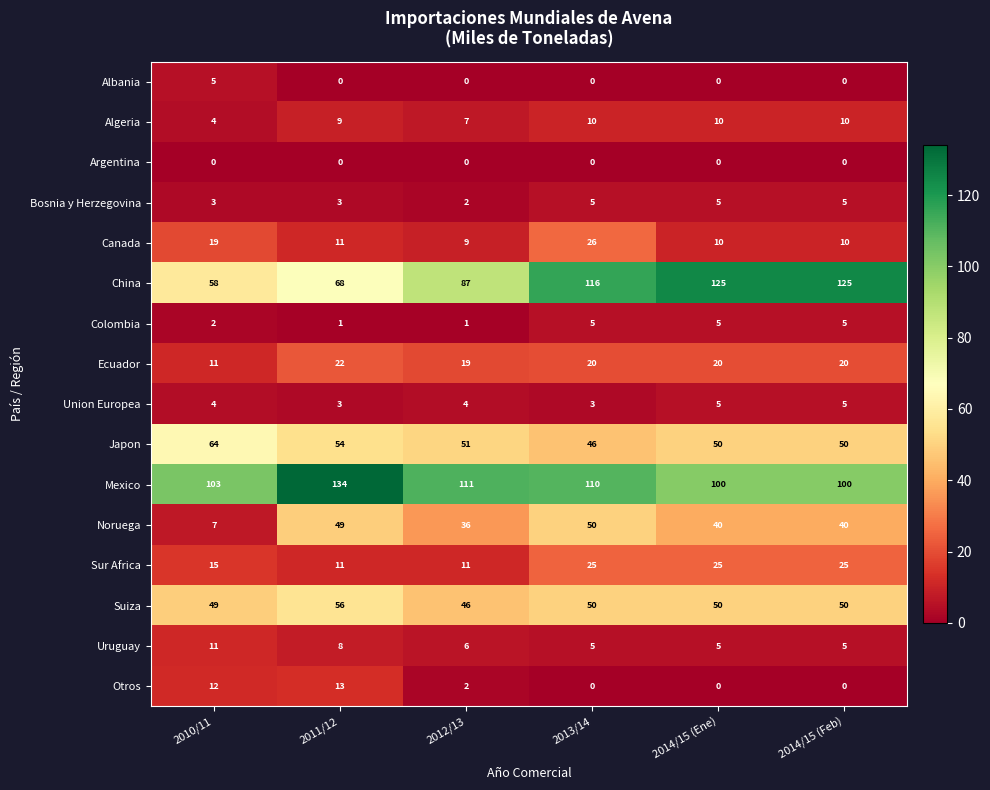

At which category is the sum across all series the highest?

2013/14